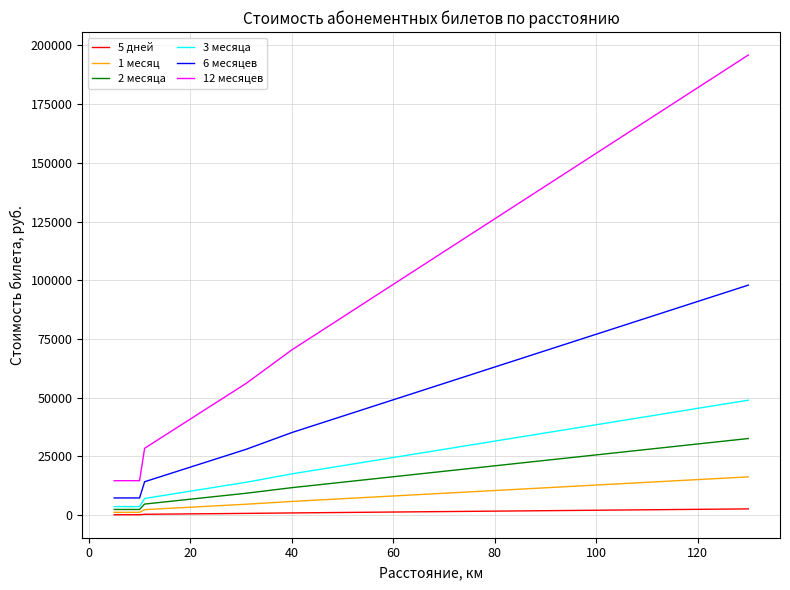

True or false: 6 месяцев and 2 месяца cross at least once.

False